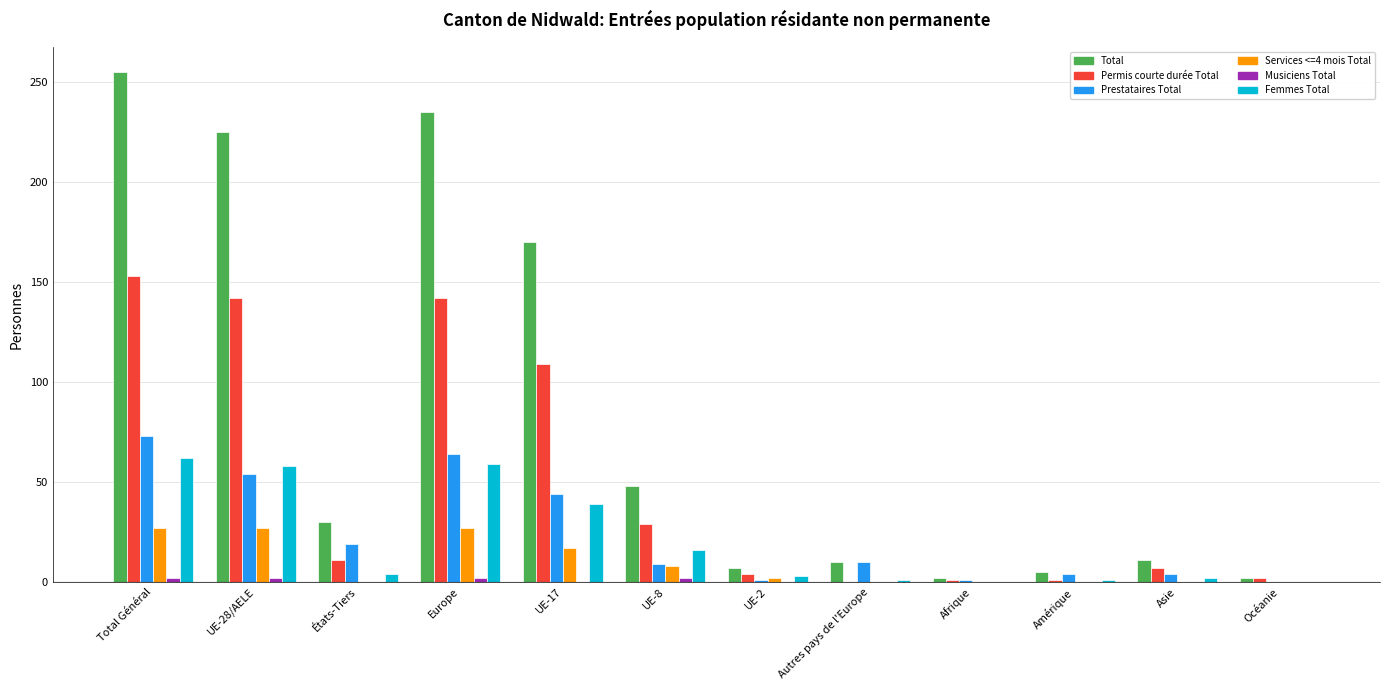

At which category is the sum across all series the highest?

Total Général